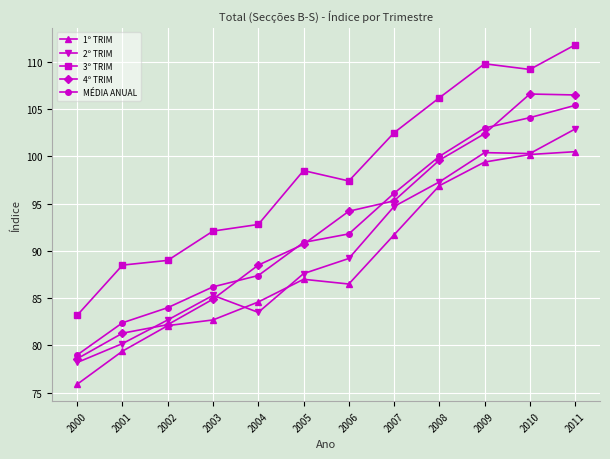

Does the chart have visible grid lines?

Yes